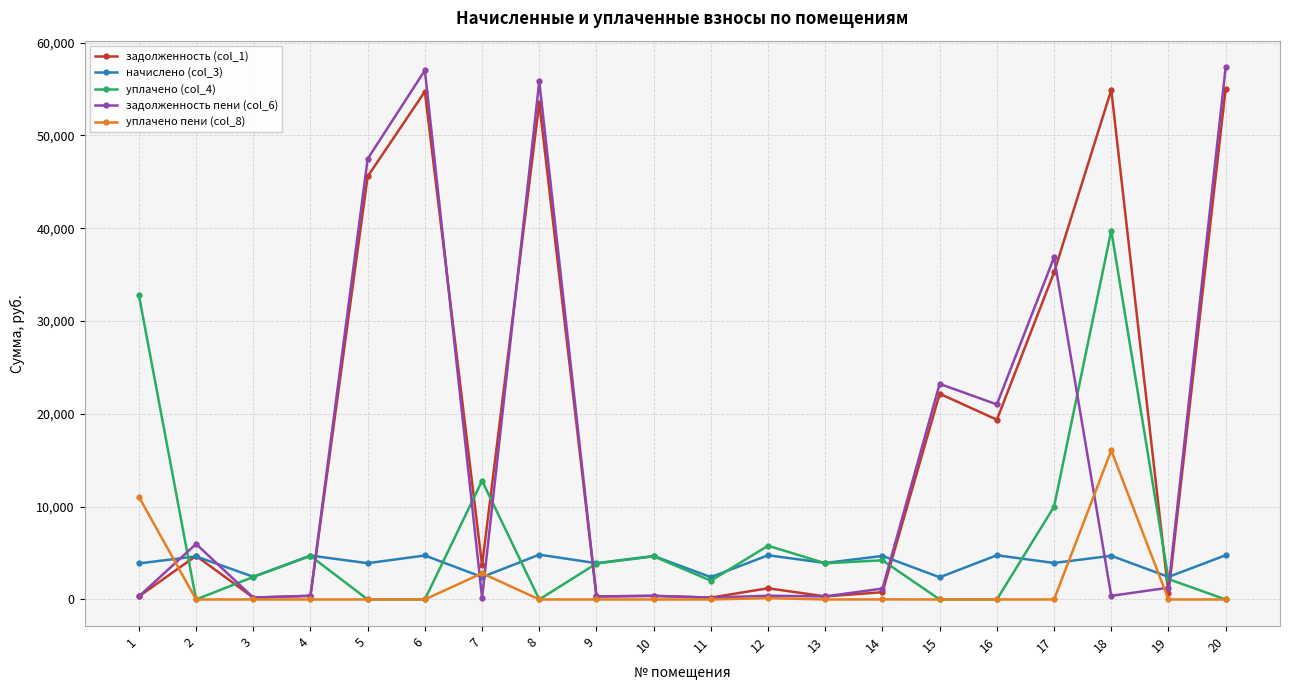

True or false: задолженность (col_1) has more than 0 interior local peaks.

True